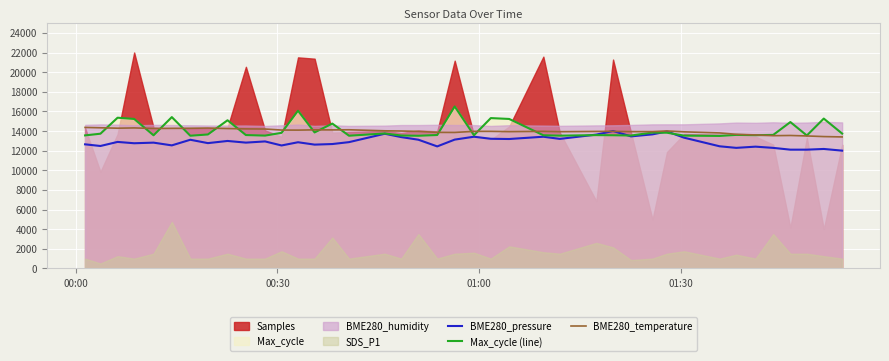

What is the highest value of the BME280_pressure series?

14000.0